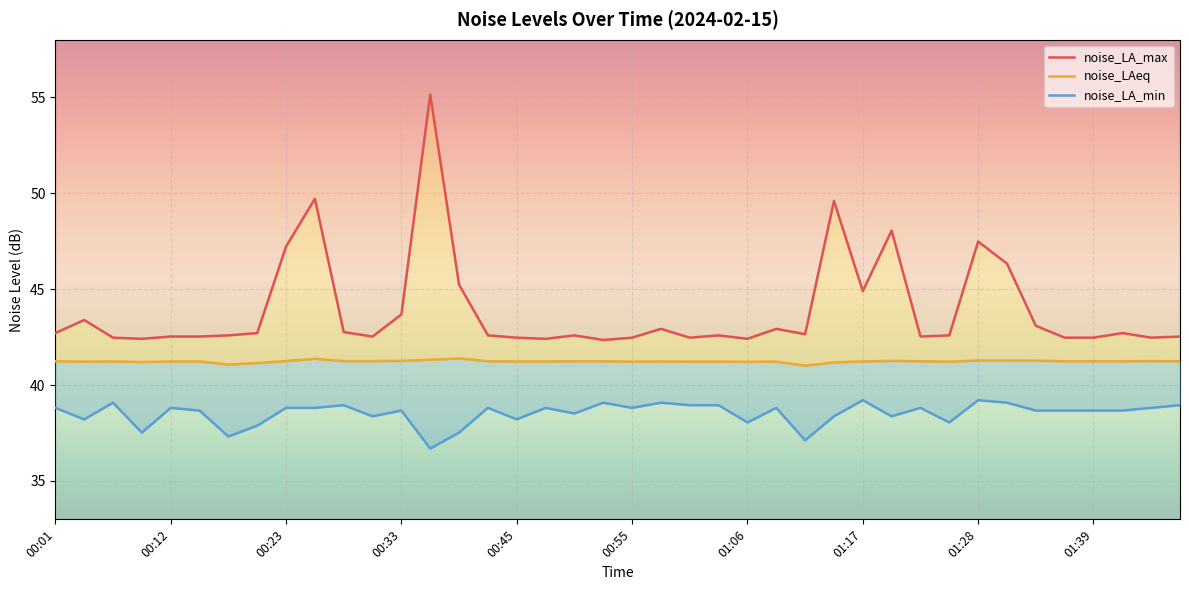

What is the difference between the highest and lowest values at 01:34?

4.4